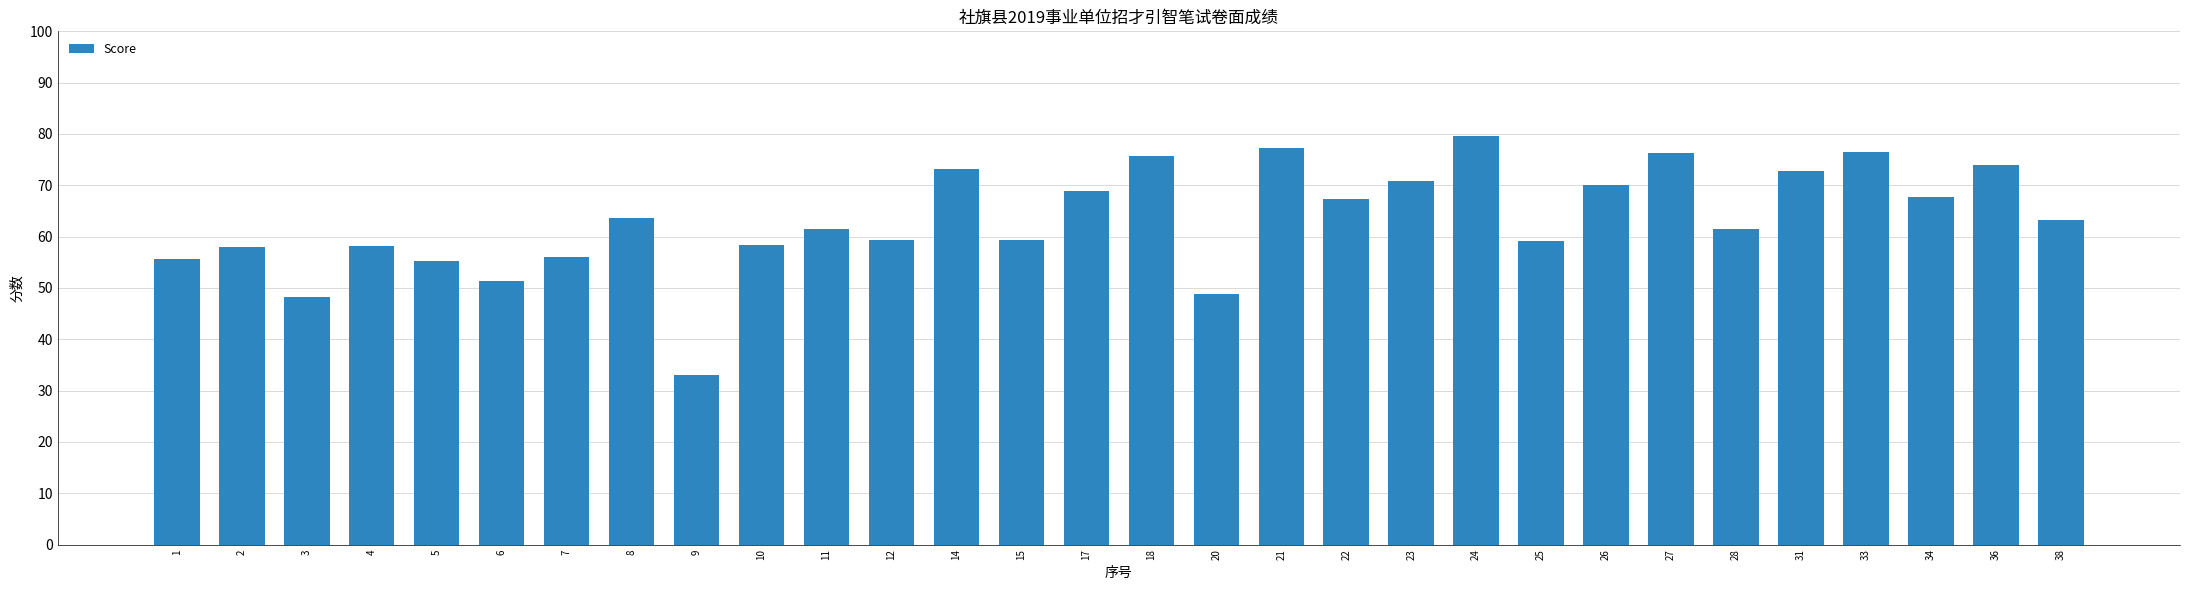

What is the value of the 24th bar from the left?

76.2